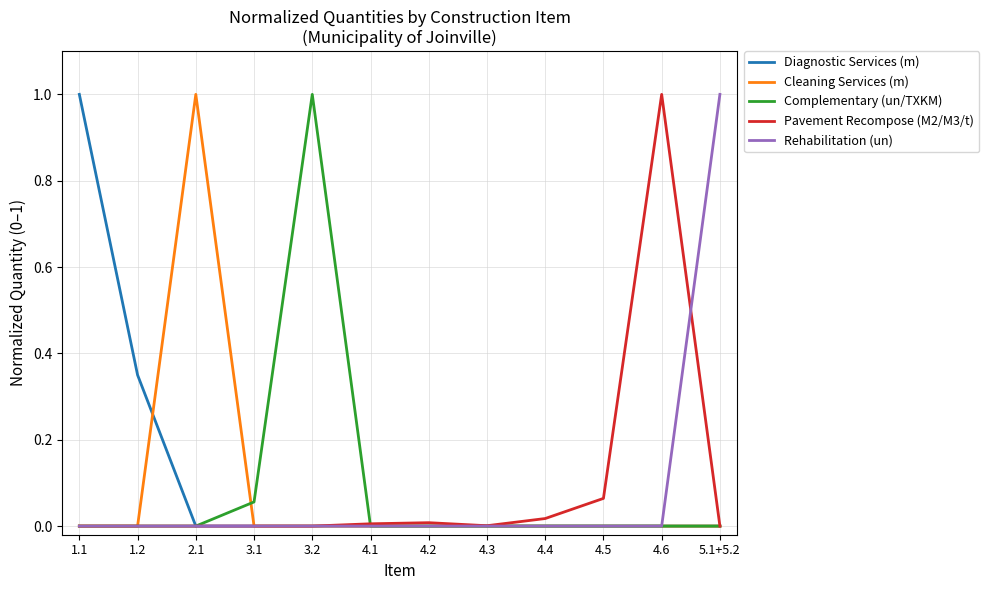

After their last crossing, which series has the higher values: Rehabilitation (un) or Pavement Recompose (M2/M3/t)?

Rehabilitation (un)